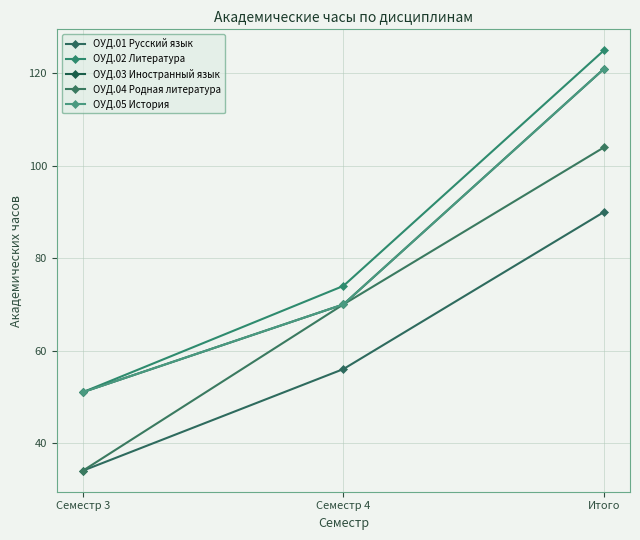

Is this an area chart (filled region under the line)?

No